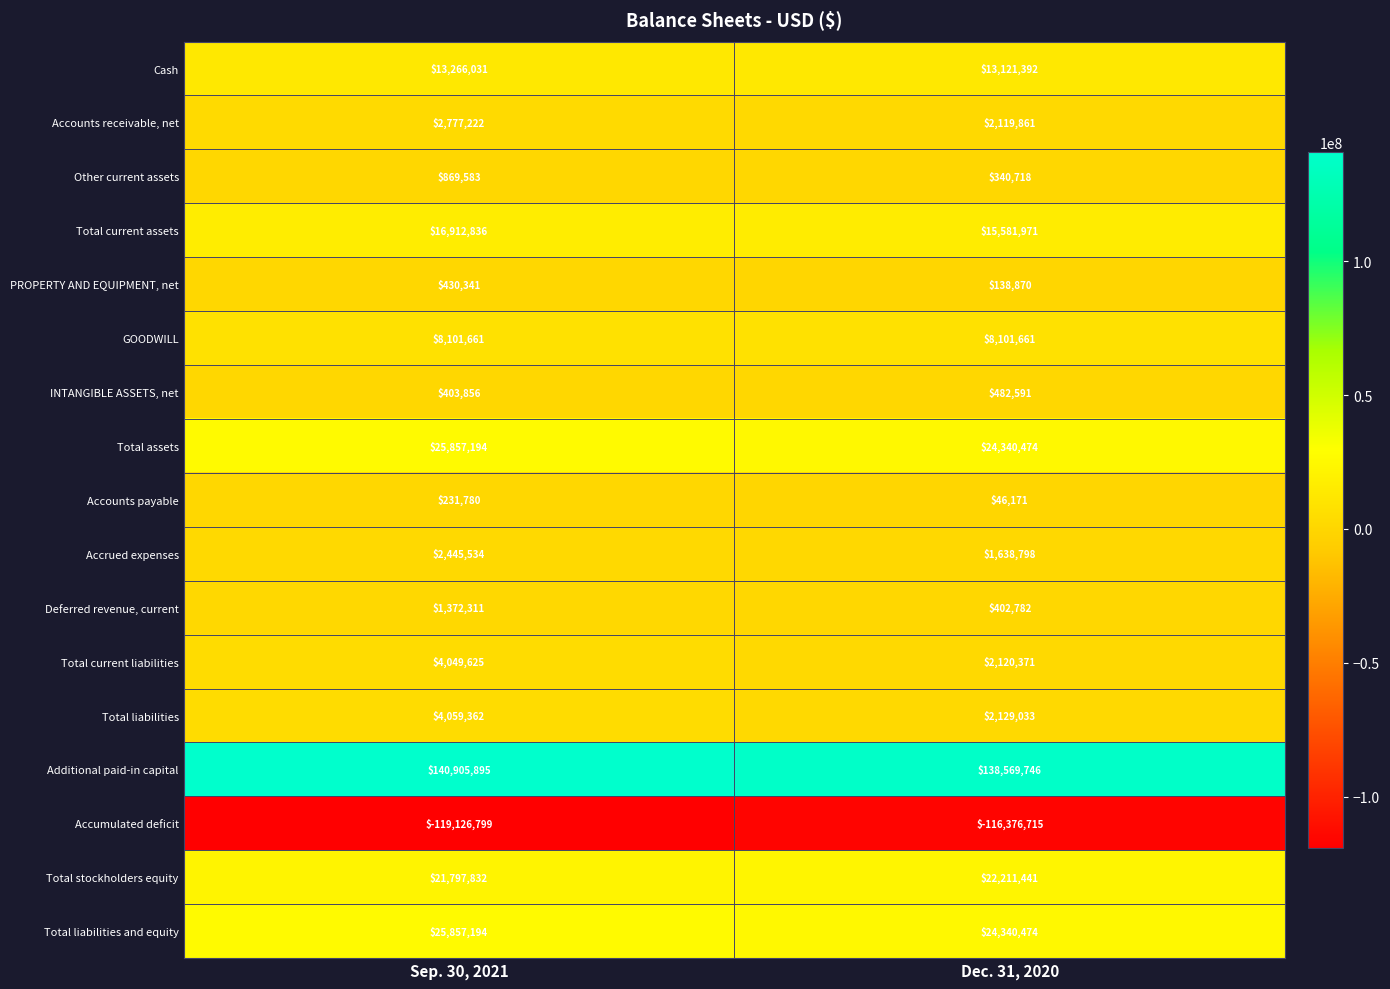

Is it true that Total current liabilities equals 1368742 at Dec. 31, 2020?

False